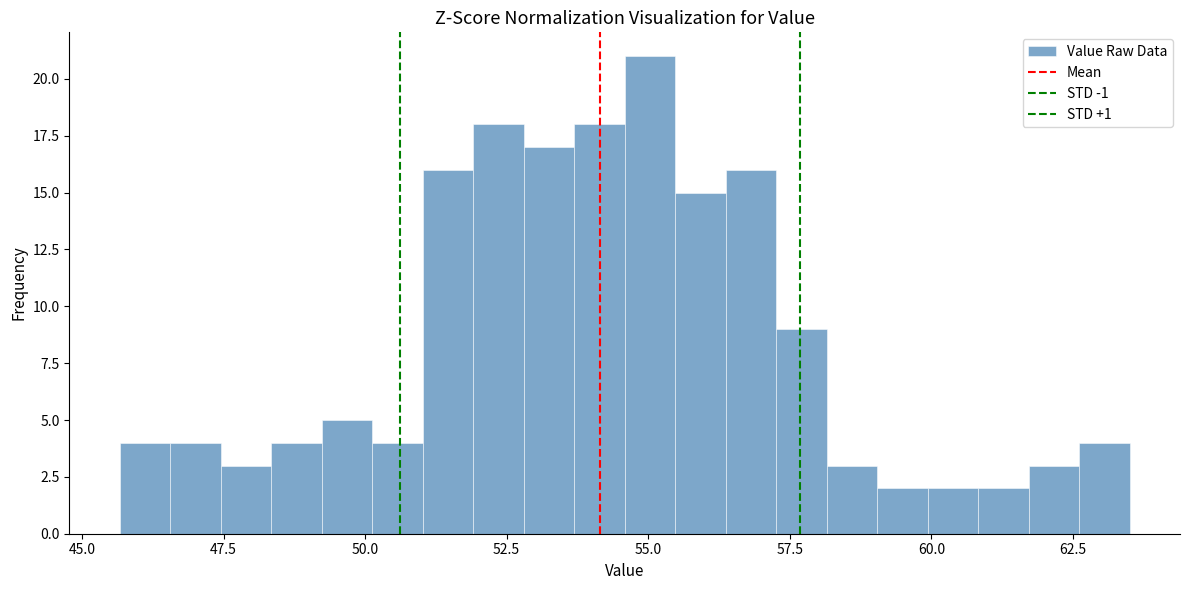

Around what value on the x-axis is the tallest bar? Give the approximate position of its centre, as read against the axis.

55.0